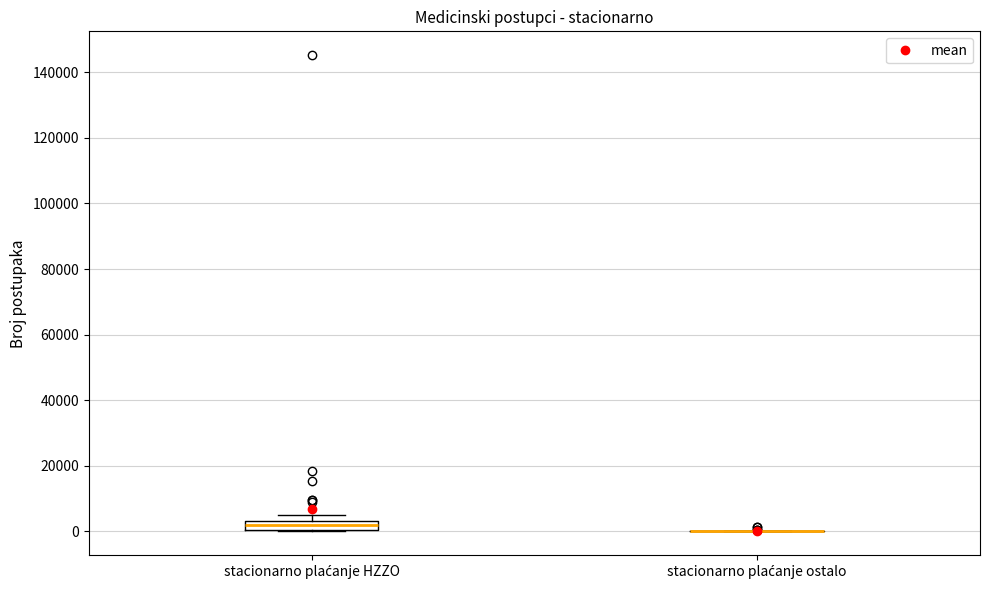

Where is the upper edge of the box for stacionarno plaćanje HZZO on the y-axis? The values are not printed on the chart, so give them approximately, as read against the axis.

4000